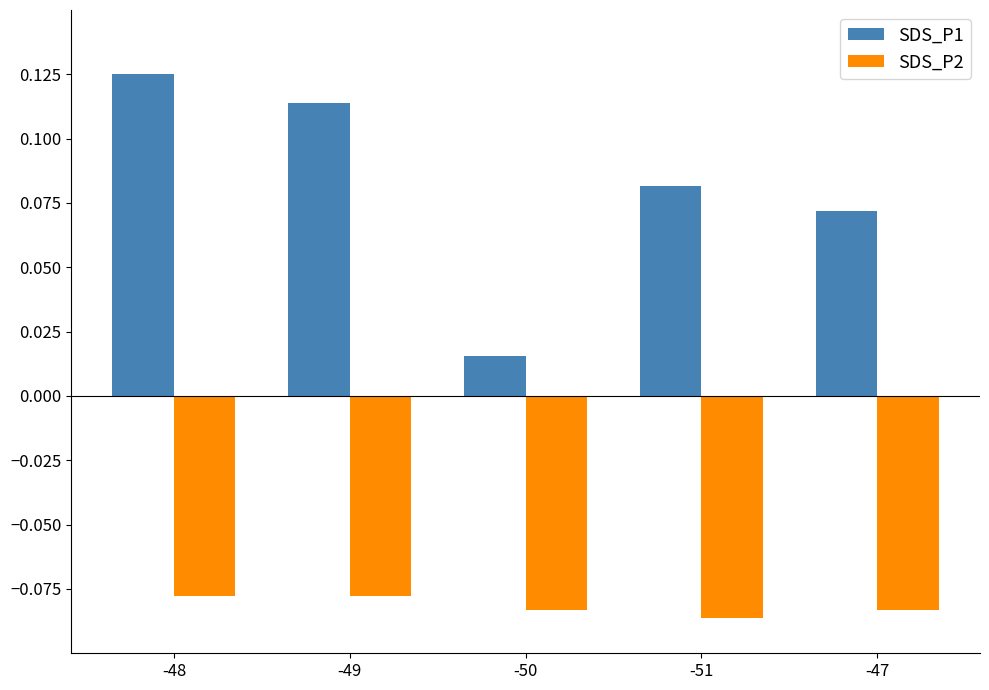

At how many categories does at least one series exceed 0?

5